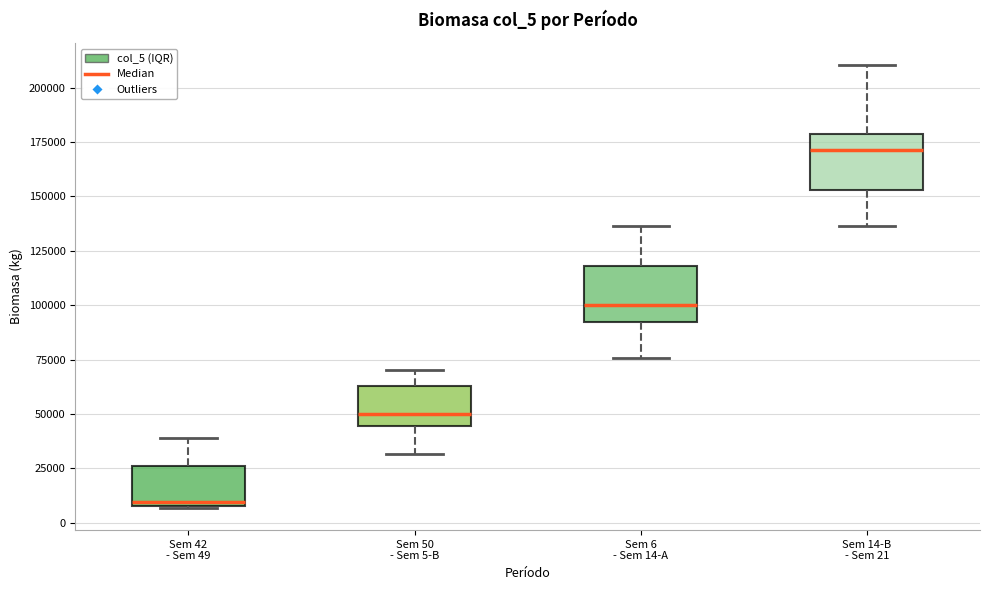

Reading left to right, read every box against the y-axis: the position of its median line, the range the box covers, and the ends of its whiskers. The values are not printed on the chart, so give them approximately, as read against the axis.

Sem 42 - Sem 49: median 10000 (just above the box's lower edge), box 10000 to 25000, whiskers 5000 to 40000
Sem 50 - Sem 5-B: median 50000, box 45000 to 65000, whiskers 30000 to 70000
Sem 6 - Sem 14-A: median 100000, box 90000 to 120000, whiskers 75000 to 135000
Sem 14-B - Sem 21: median 170000, box 155000 to 180000, whiskers 135000 to 210000